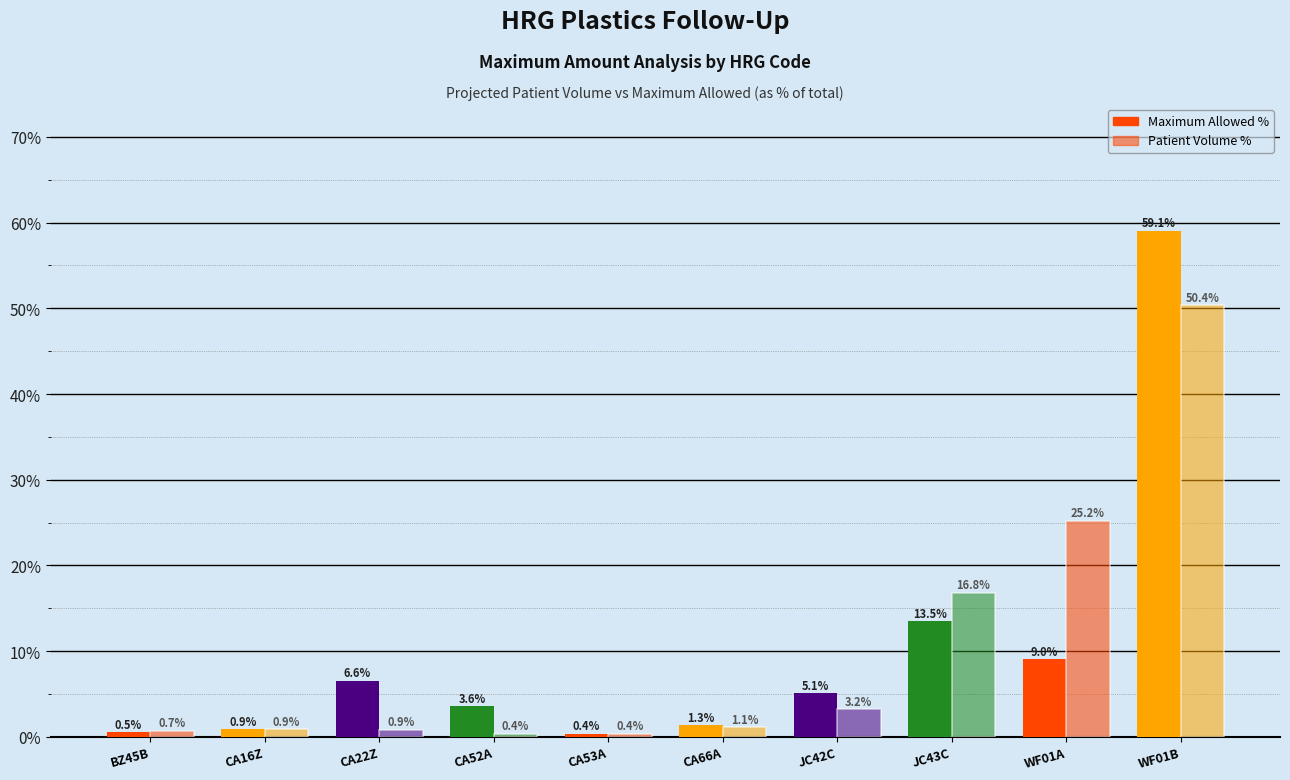

What is the sum of all Maximum Allowed % values?

100.0